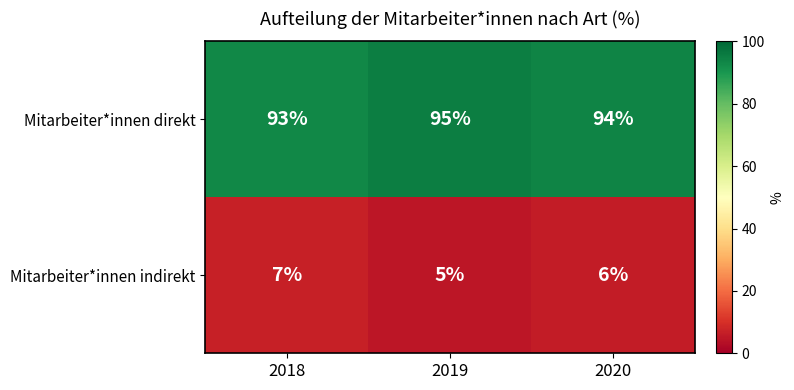

What is the smallest value displayed?

5